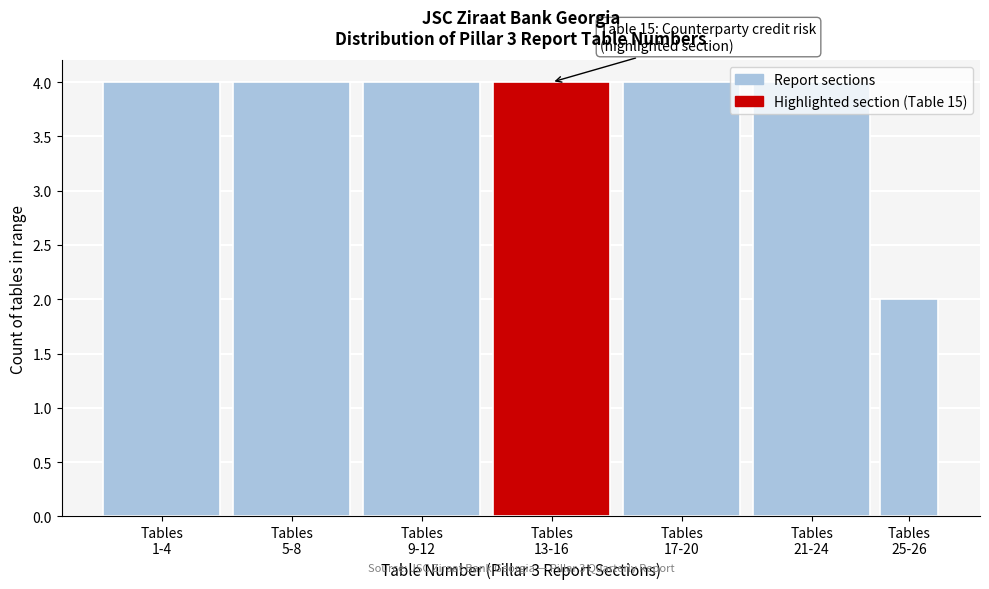

What is the greatest value displayed?

4